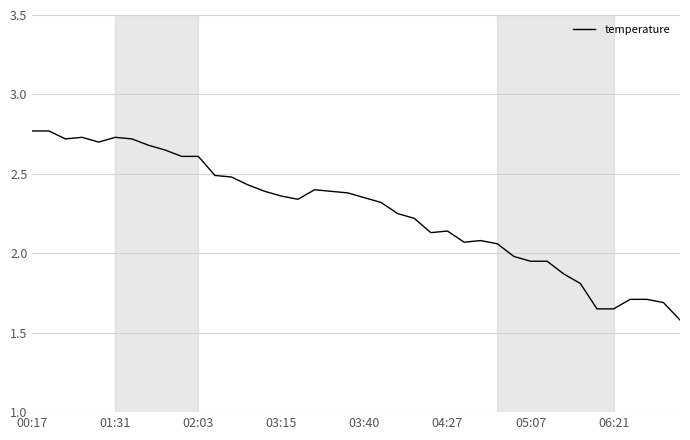

What is the difference between the maximum and minimum values?

1.2